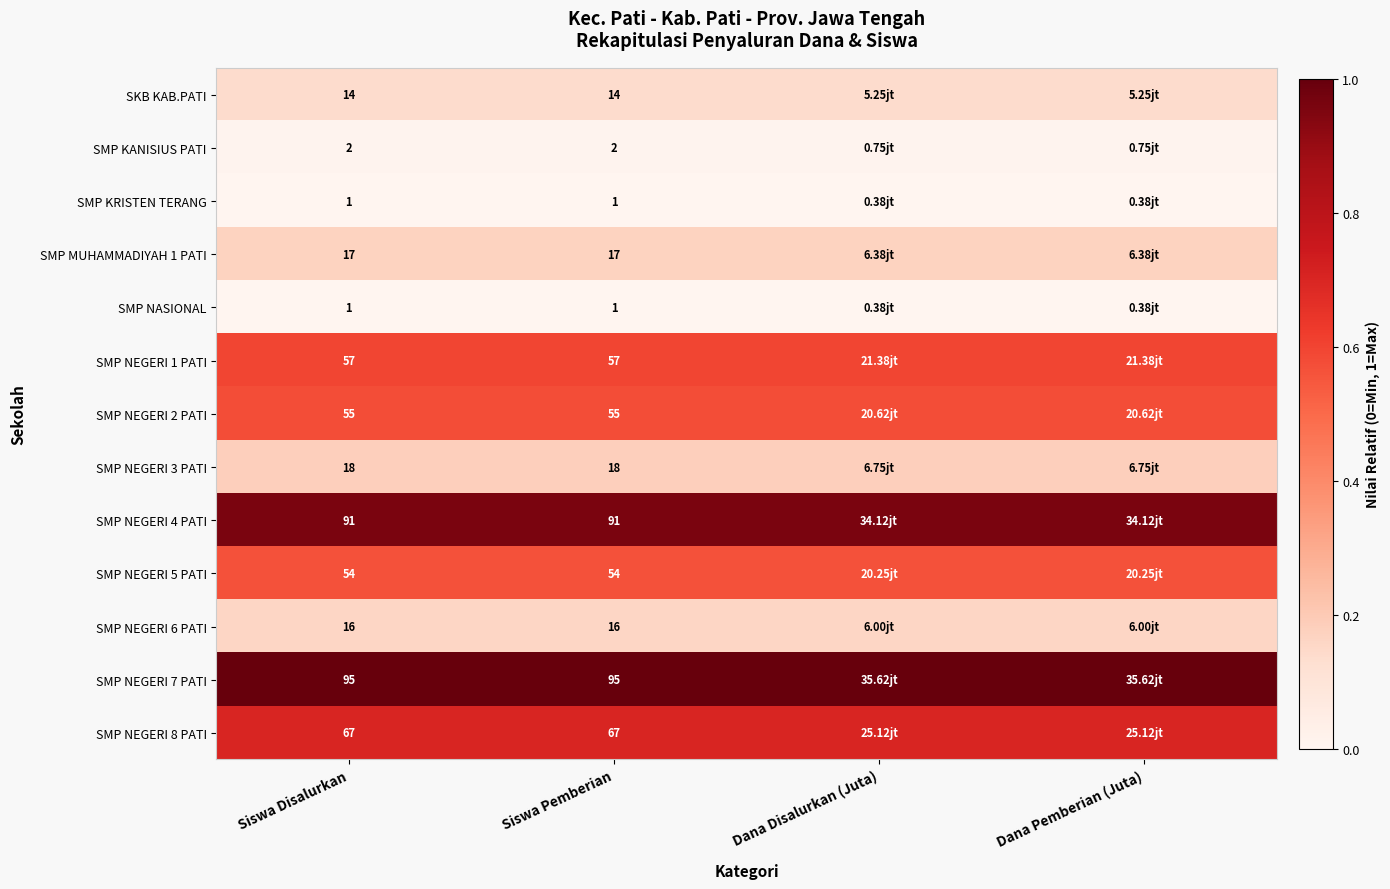

Which label corresponds to the largest value in the chart?

Siswa Disalurkan